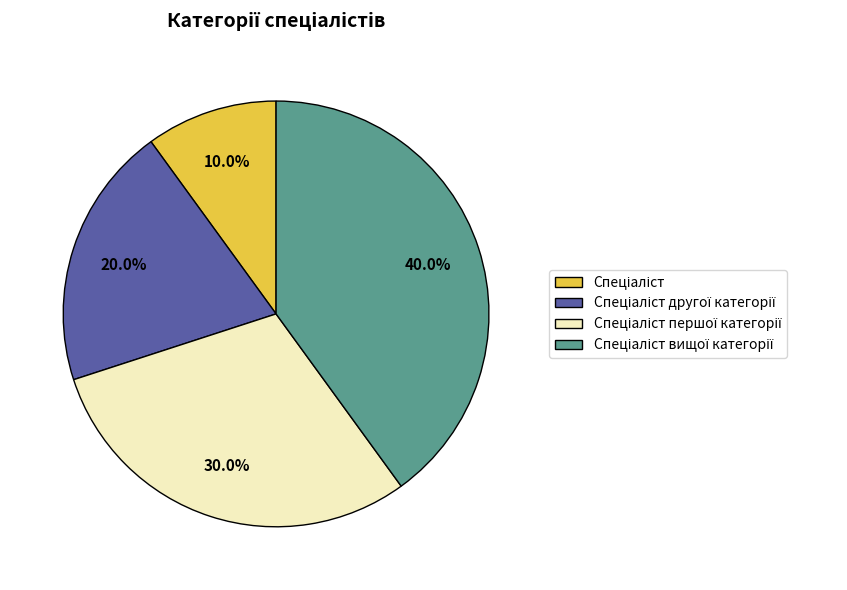

Does any single category account for the majority?

No